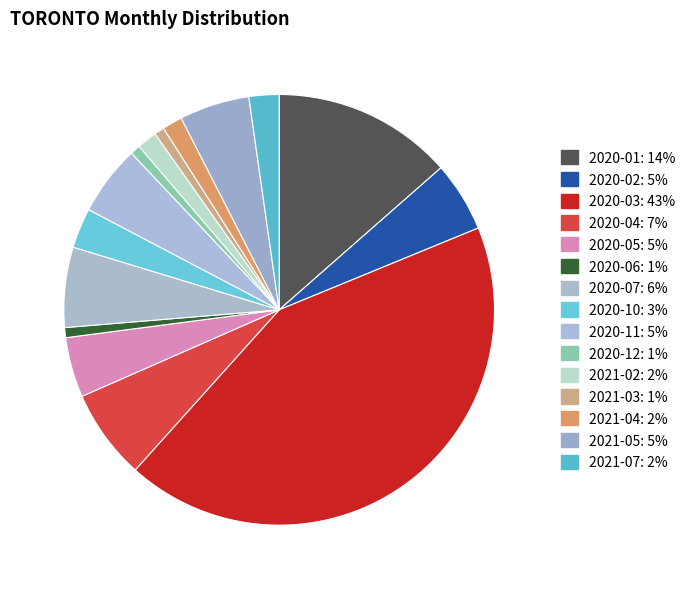

Count the number of slices in the pie.

15